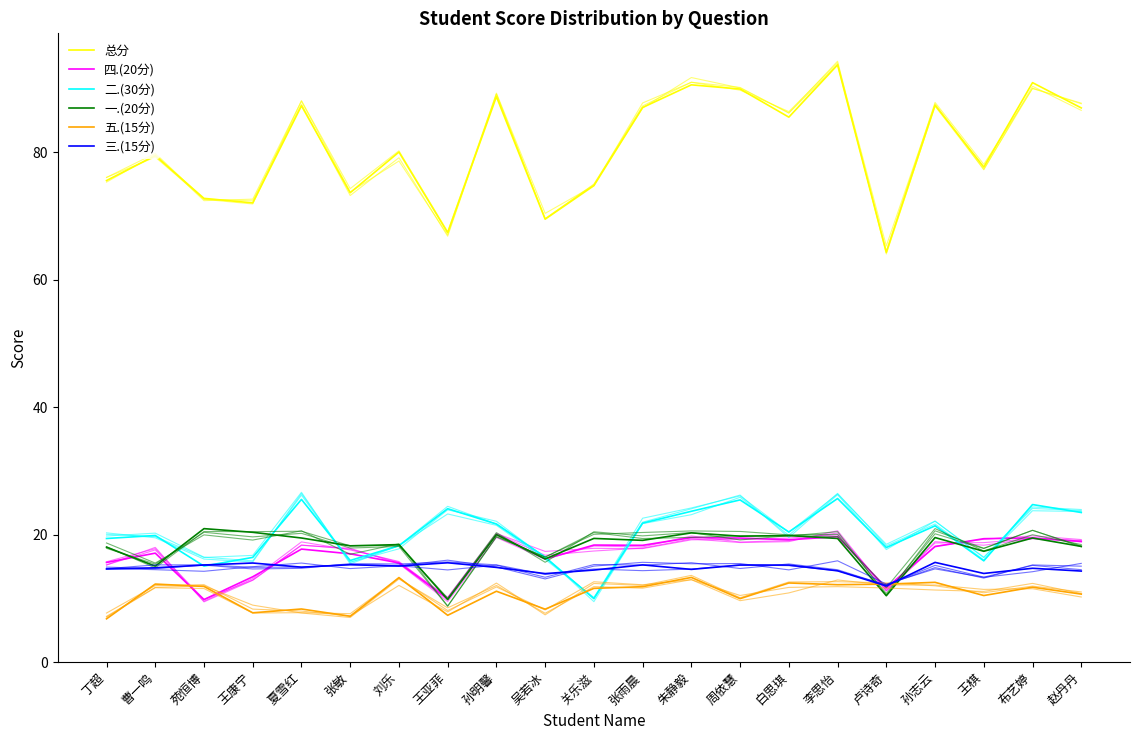

Is the value of 总分 at 张敏 greater than the value of 四.(20分) at 赵丹丹?

Yes